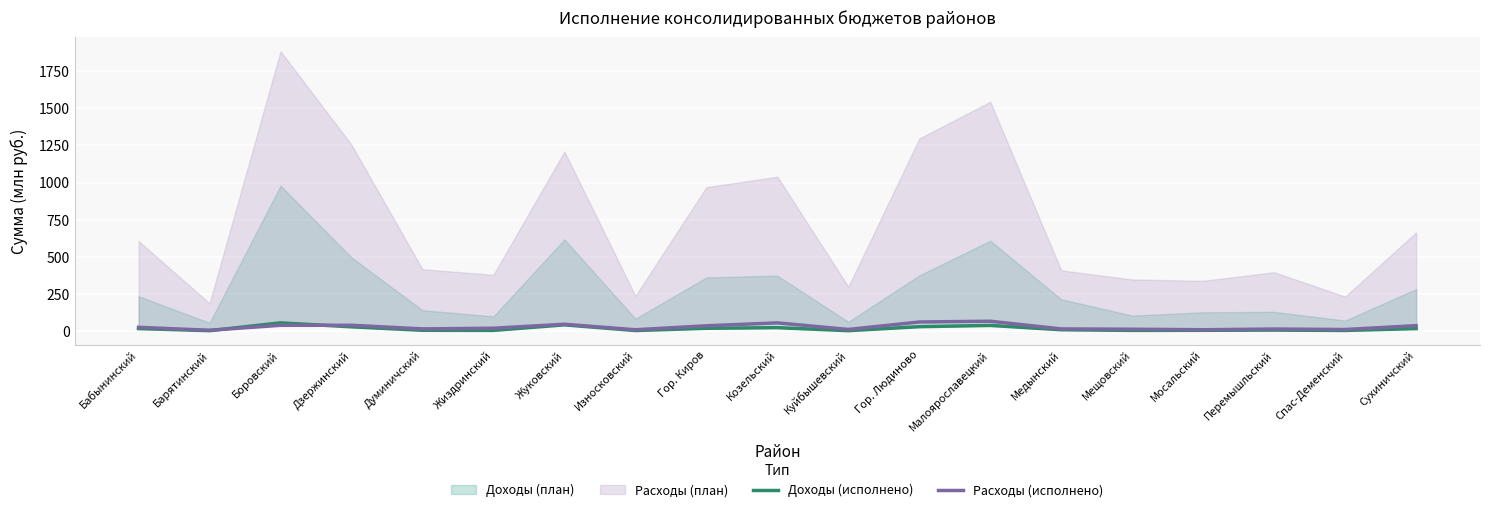

Between Перемышльский and Бабынинский, which is larger?

Бабынинский